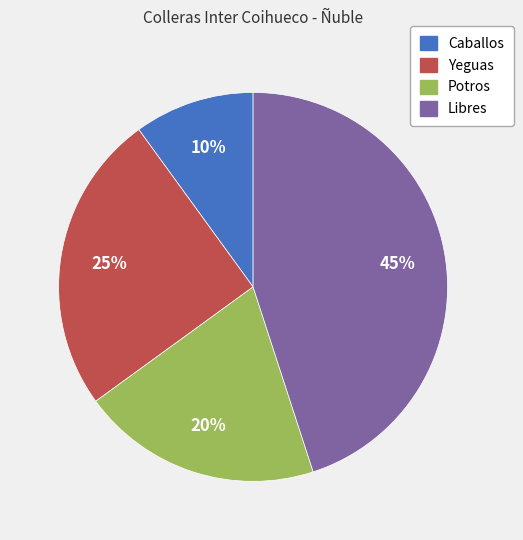

How many segments does this pie chart have?

4